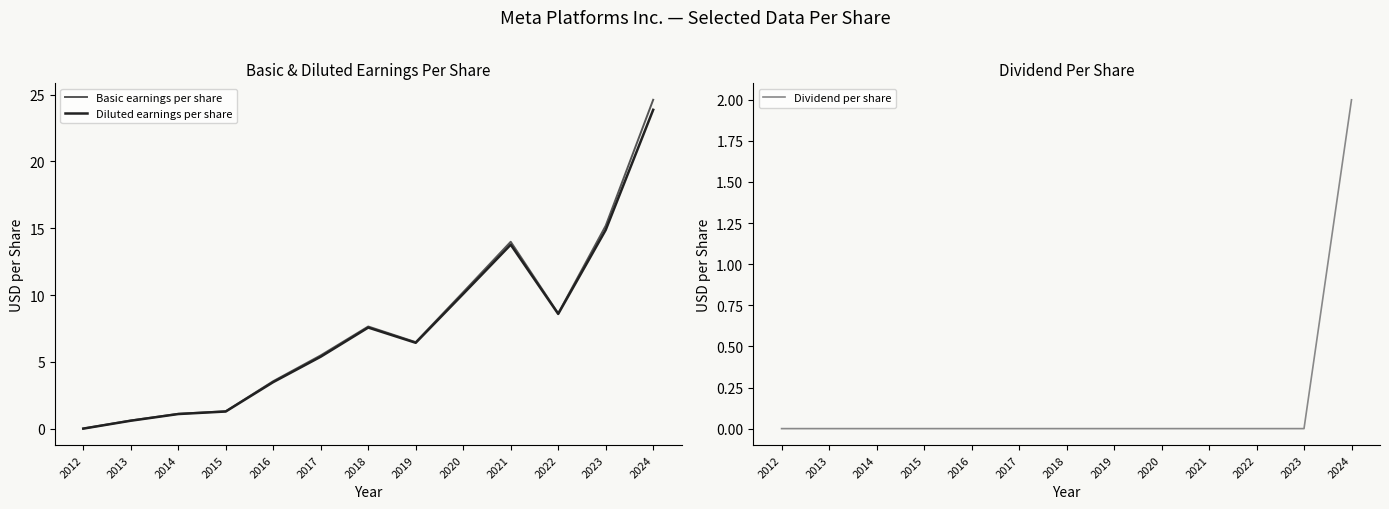

Where is the first local maximum for Basic earnings per share?

2018